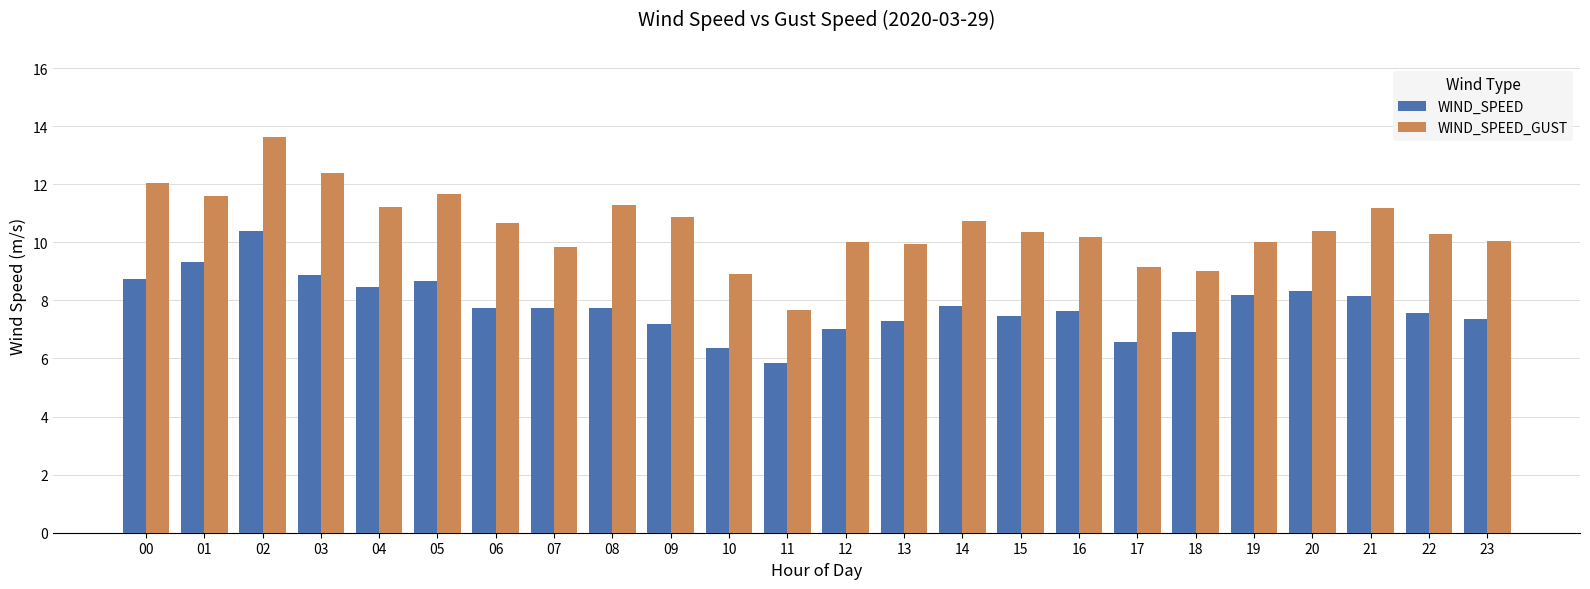

What is the total value across all series at 20?

18.7